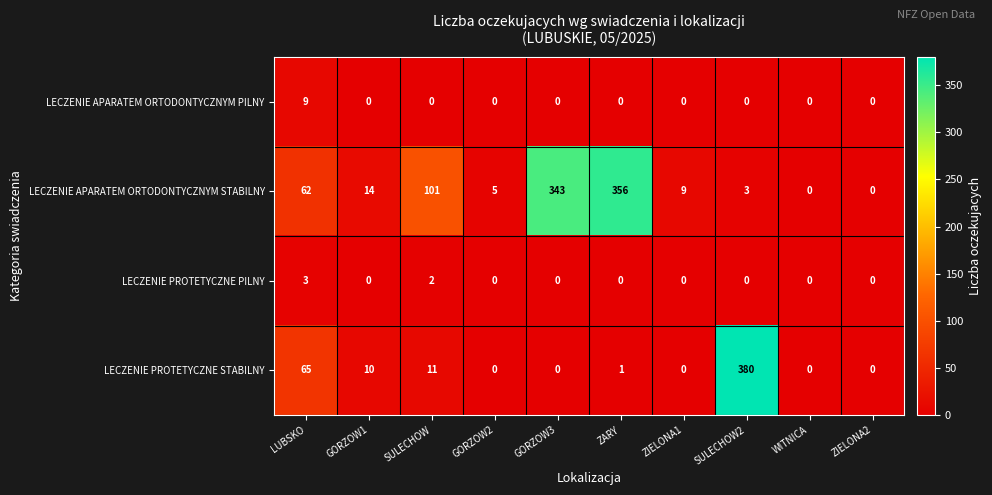

How many data points does each series have?

10